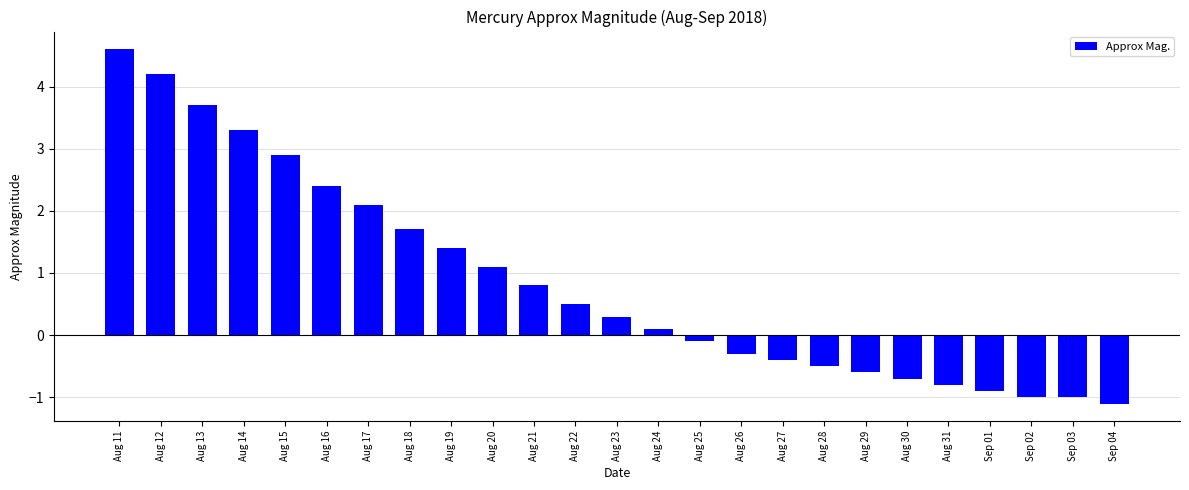

Reading right to left, transcribe all the data shown in this chart.

-1.1	-1.0	-1.0	-0.9	-0.8	-0.7	-0.6	-0.5	-0.4	-0.3	-0.1	0.1	0.3	0.5	0.8	1.1	1.4	1.7	2.1	2.4	2.9	3.3	3.7	4.2	4.6